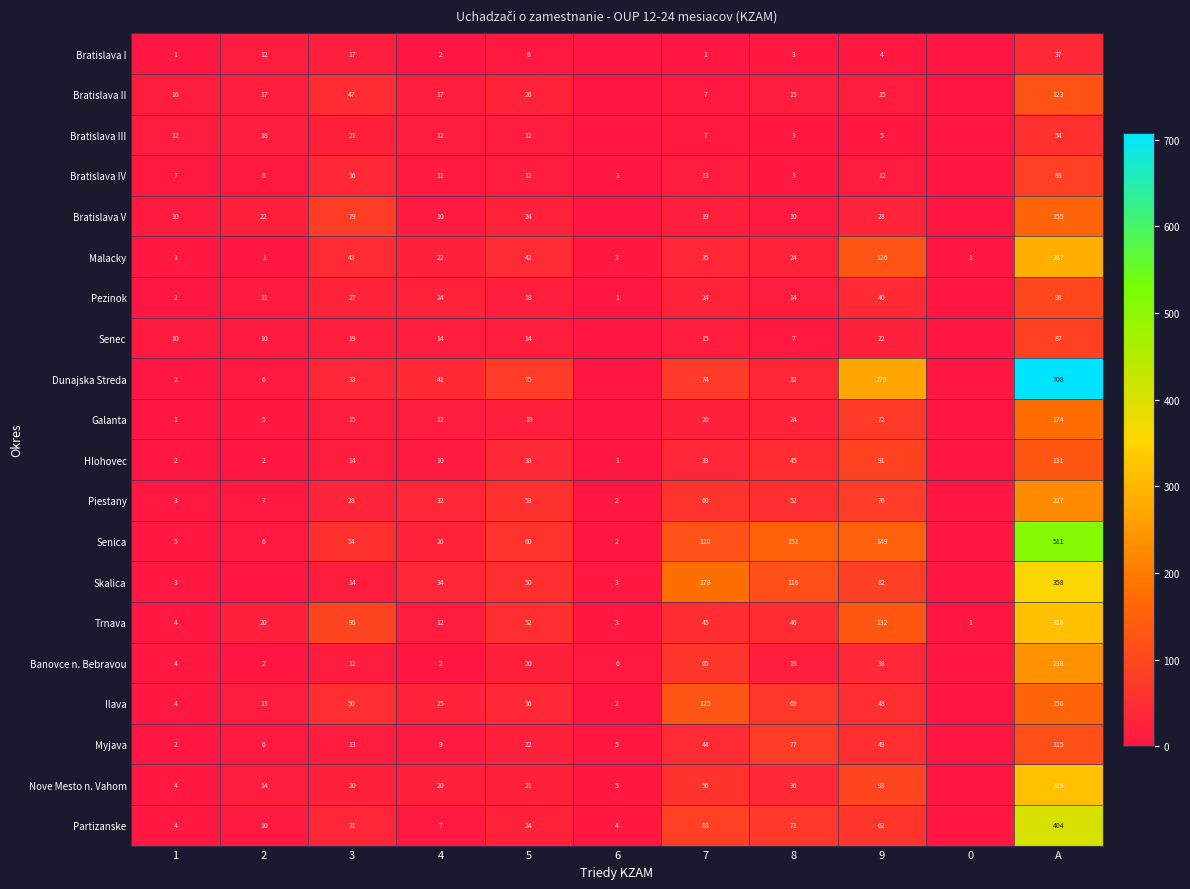

Between 8 and 4, which is larger?

8